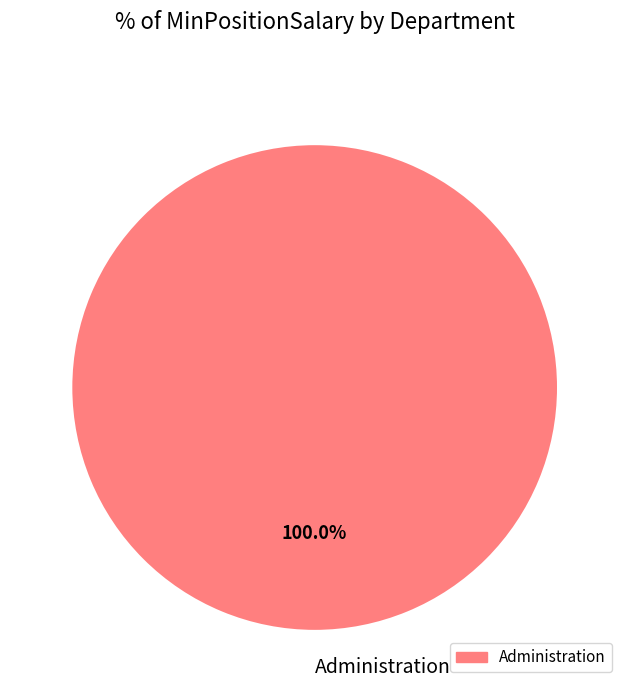

To the nearest percent, what percentage of the pie is Administration?

100%